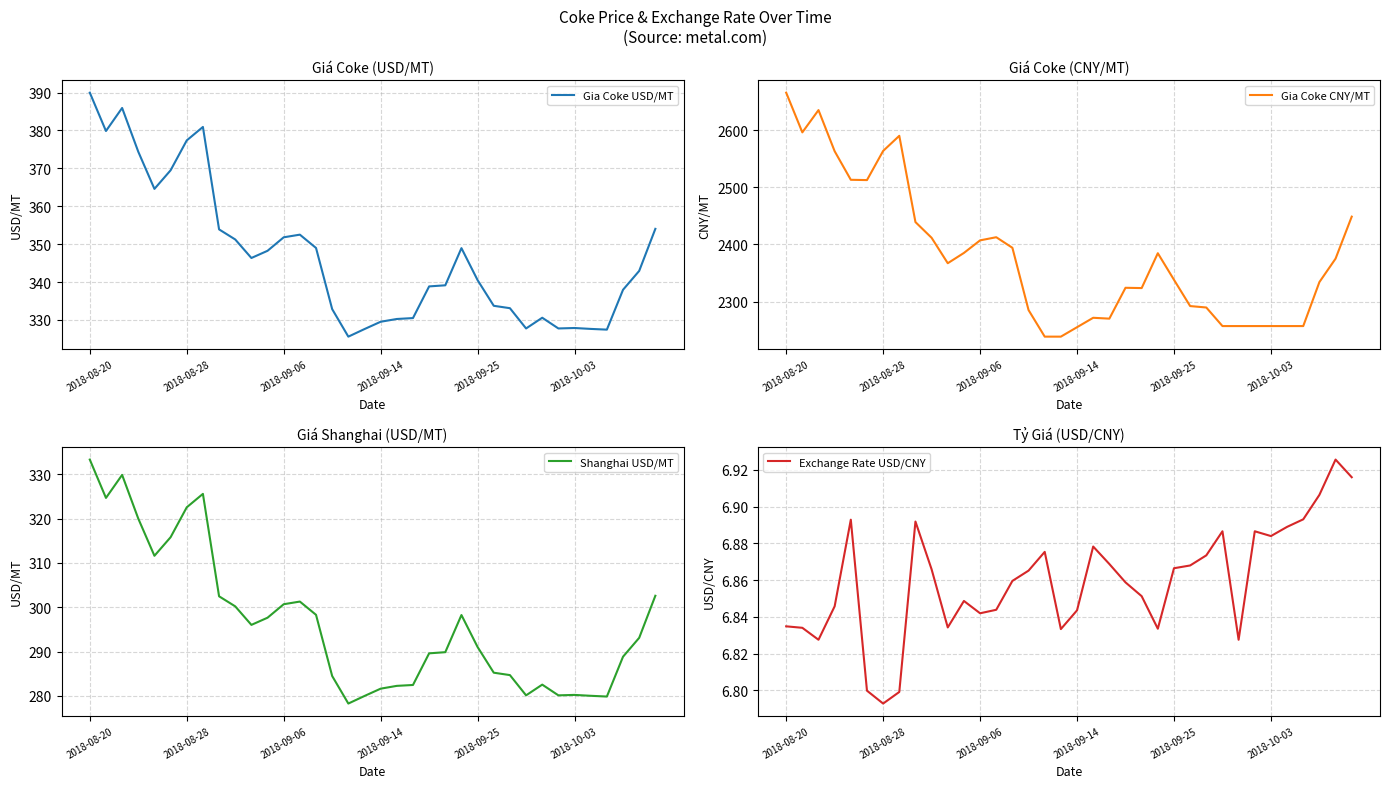

Is it true that Exchange Rate USD/CNY equals 11.1 at 2018-09-25?

False